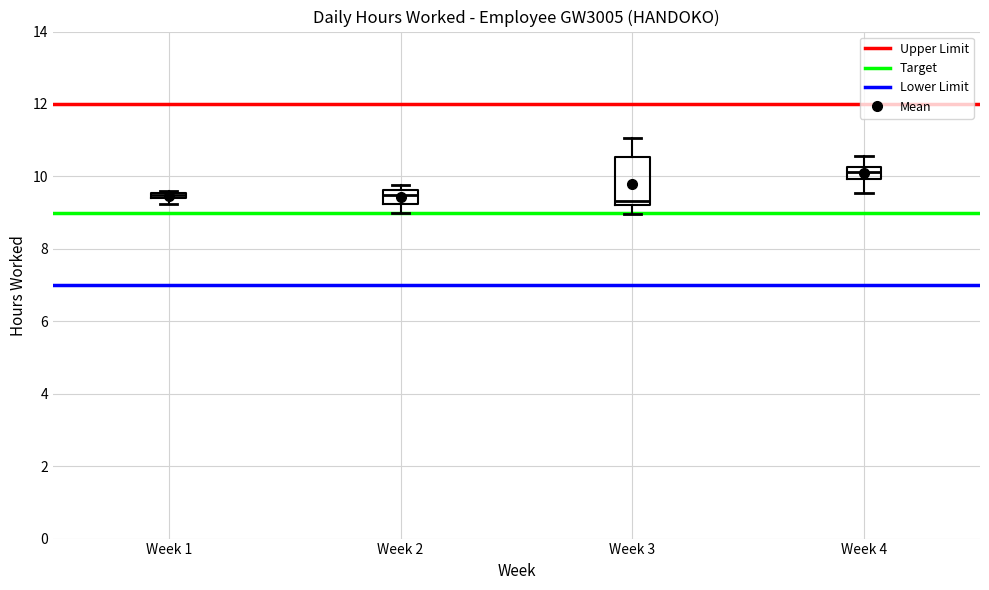

Comparing the boxes themselves (not the whiskers), which one is the tallest?

Week 3